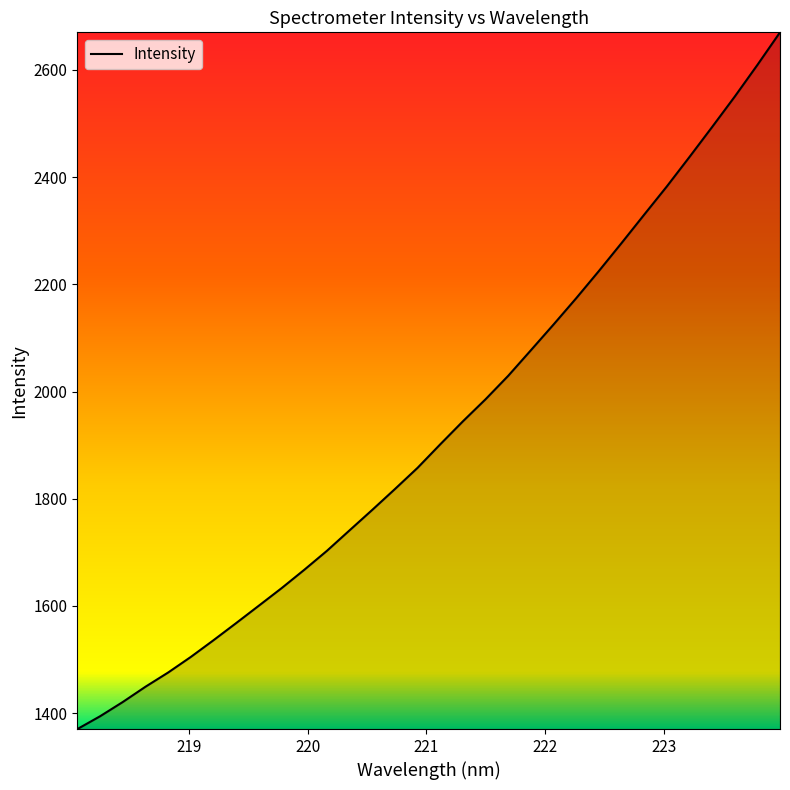

What is the minimum value shown in the chart?

1370.4